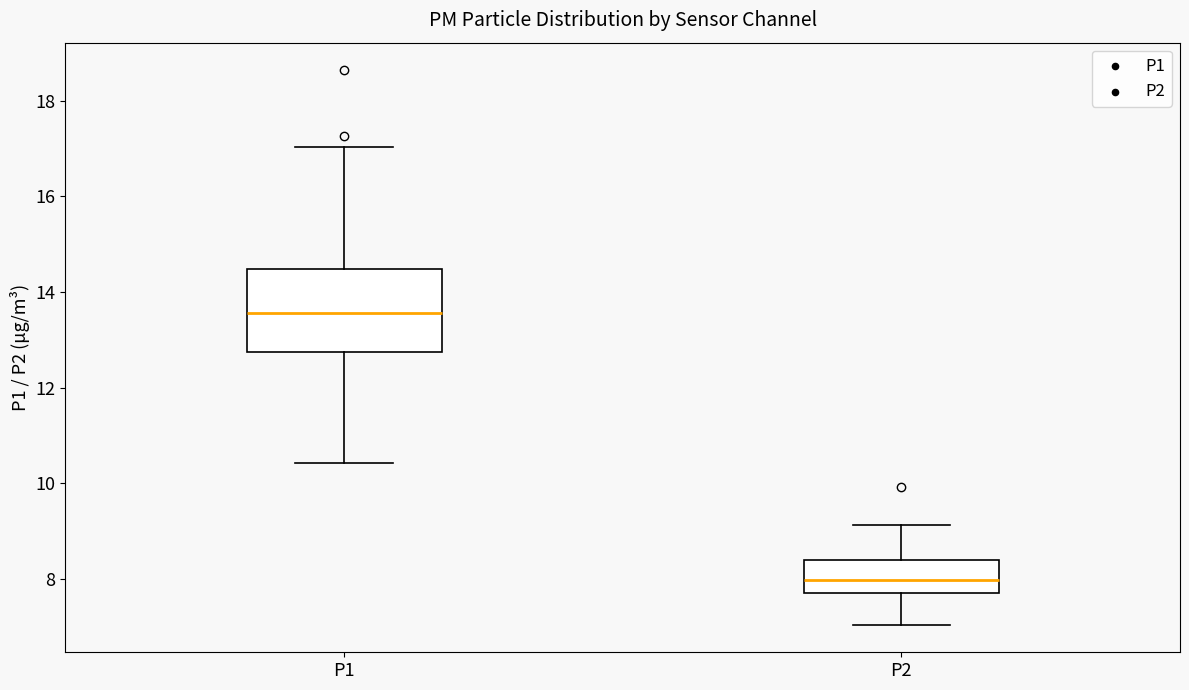

Which box is the tallest, from its lower edge to its upper edge?

P1